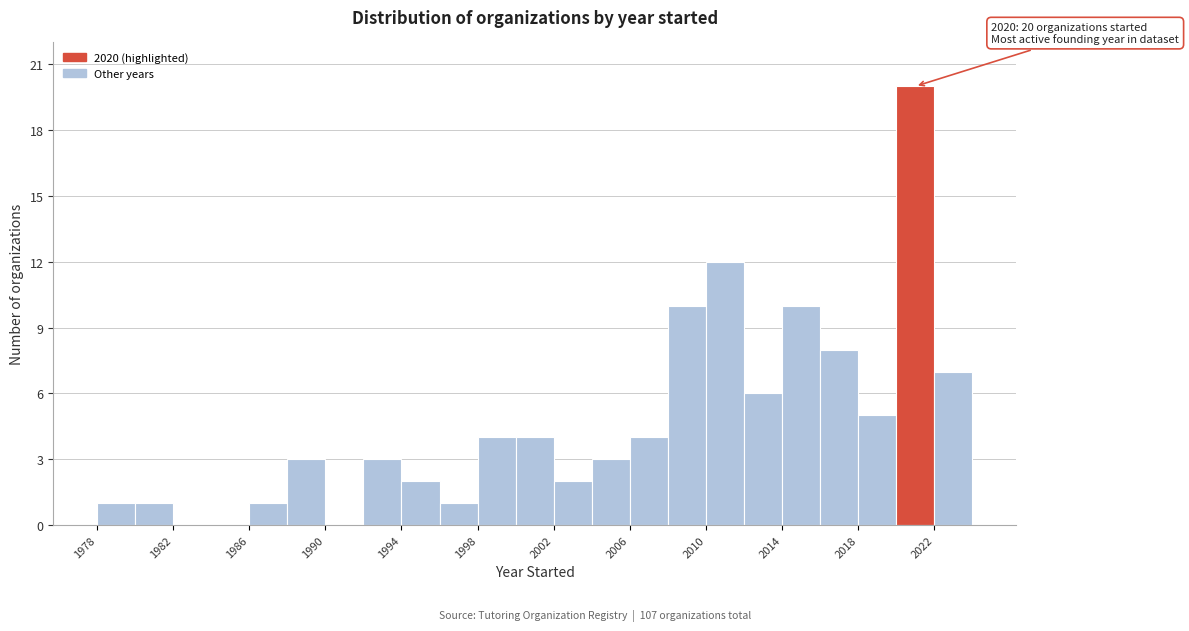

Over which range of the x-axis is the bar tallest?

2020 to 2022